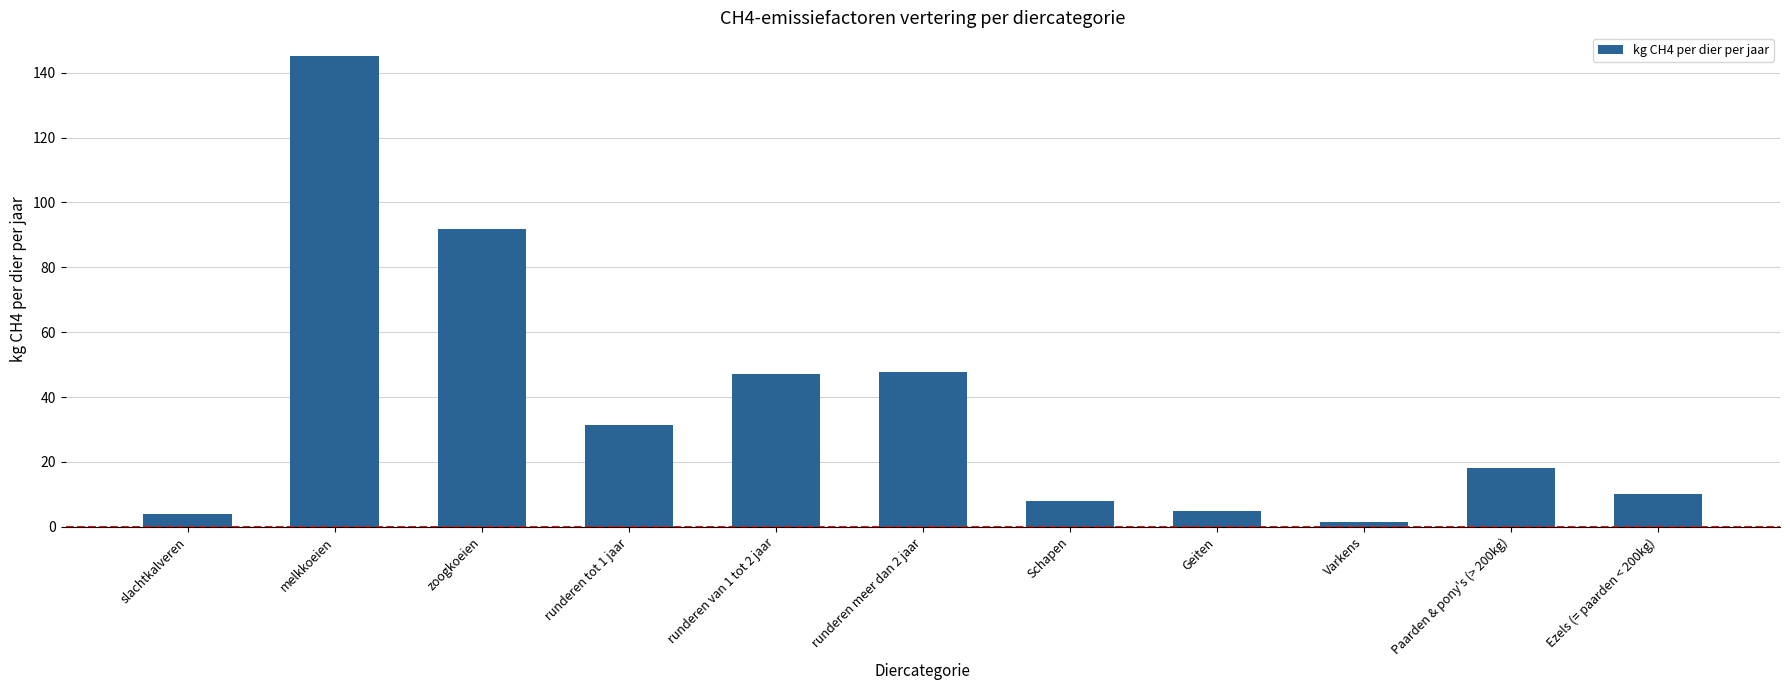

What is the value of the 6th bar from the left?

47.7